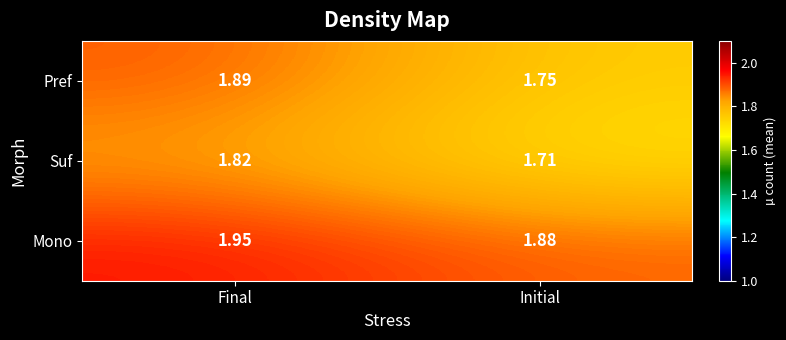

Which series has the largest range (max minus min)?

Pref